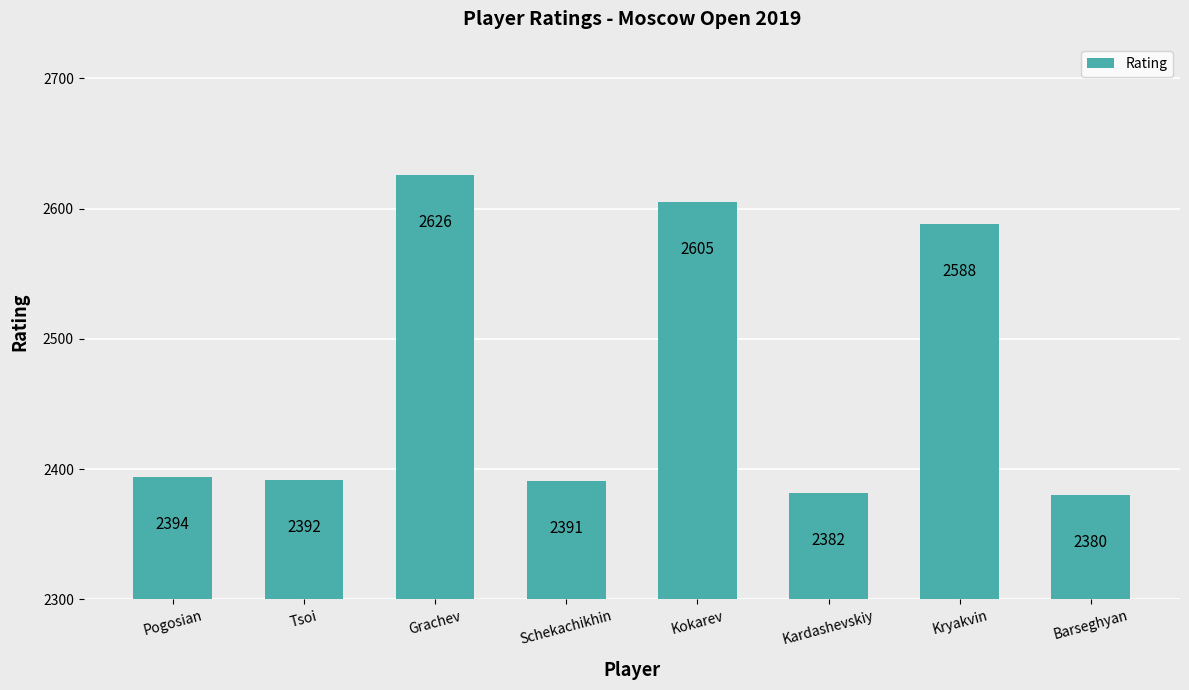

What is the smallest value displayed?

2380